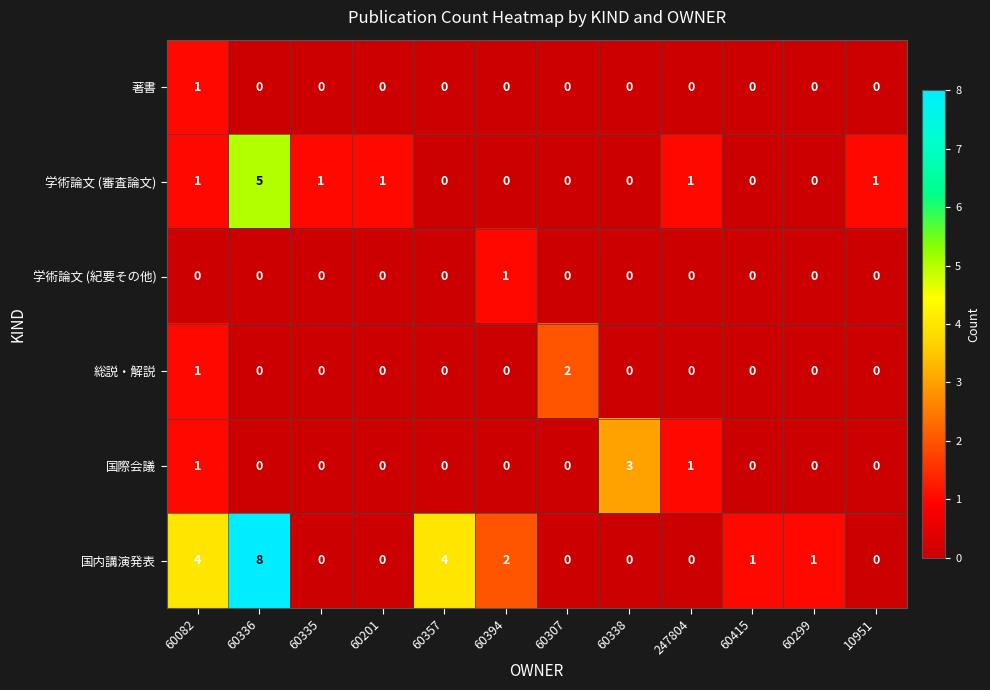

At which category is the sum across all series the highest?

60336